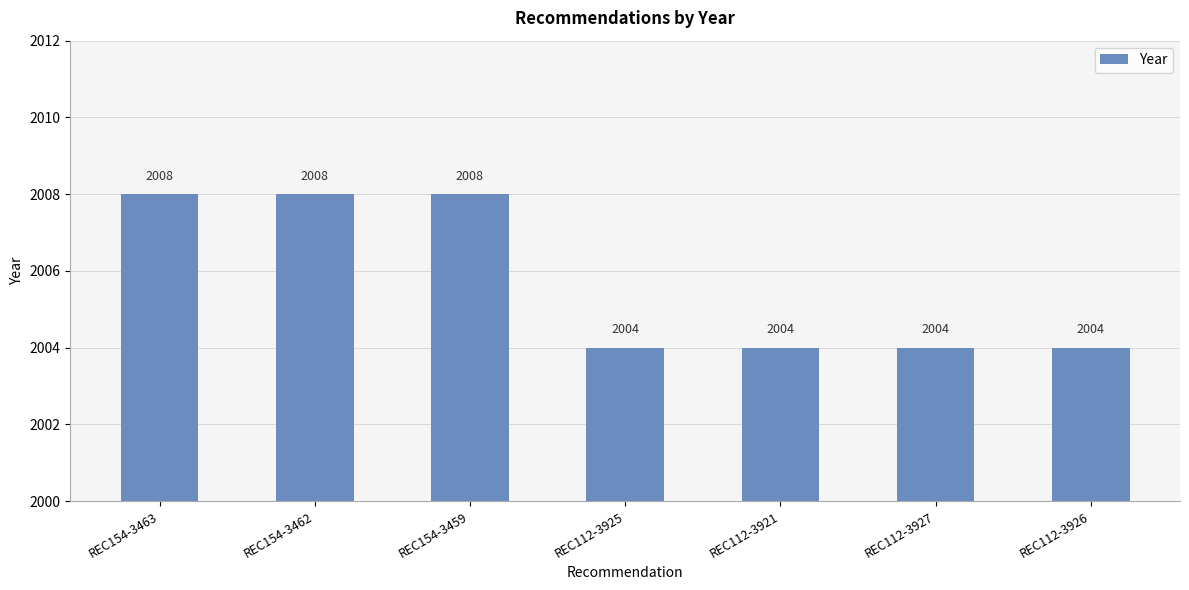

Are the bars grouped side by side (vs. stacked)?

No